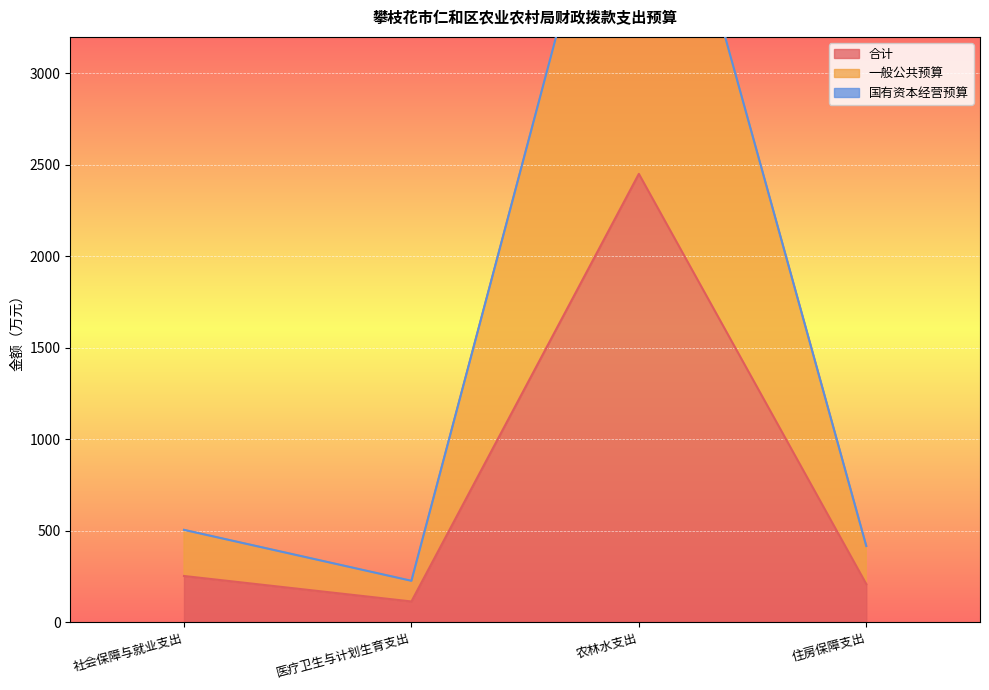

True or false: 合计 has more than 2 interior local peaks.

False